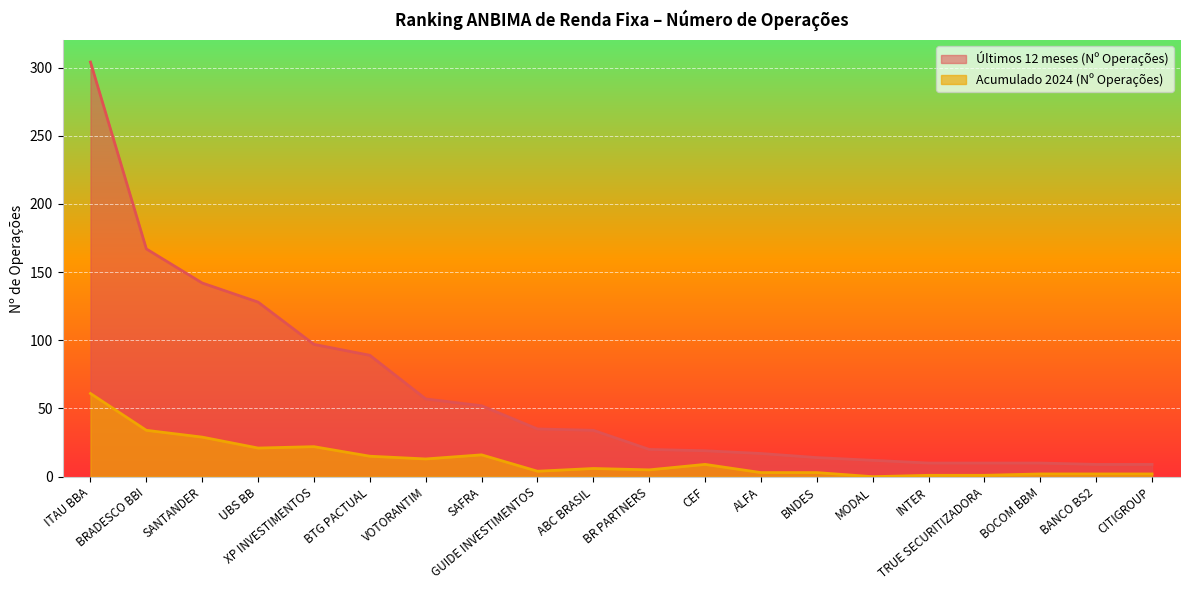

True or false: Acumulado 2024 (Nº Operações) has a value of 4 at CEF.

False